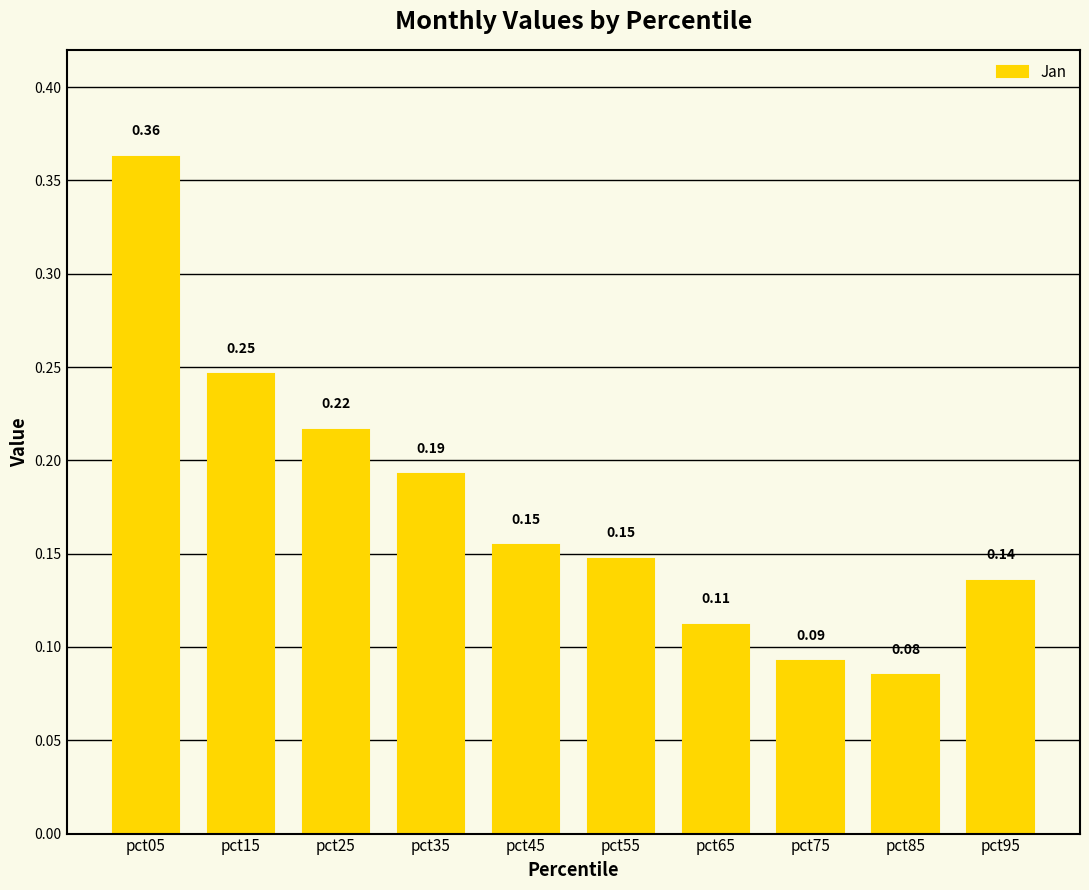

Between pct05 and pct95, which is larger?

pct05